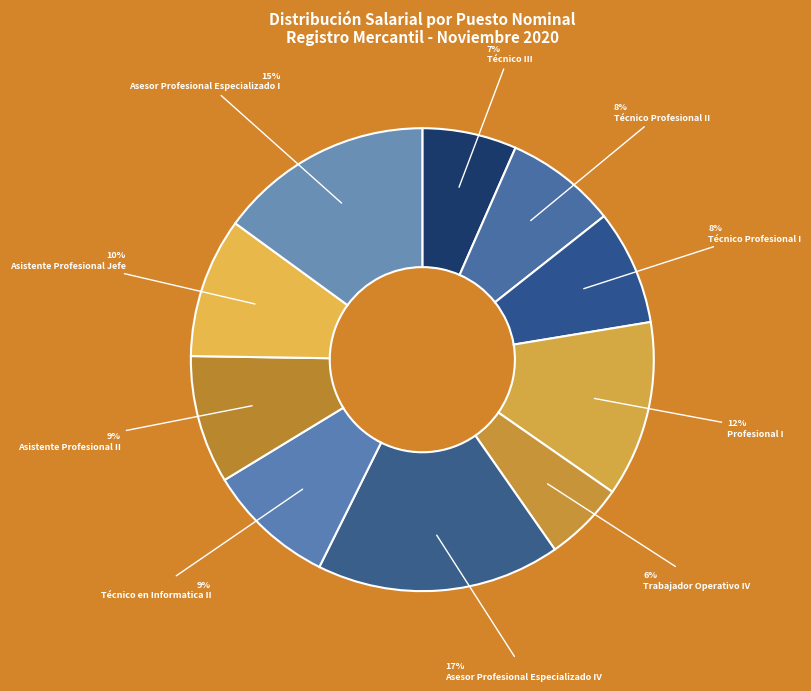

To the nearest percent, what is the average slice percentage?

10%